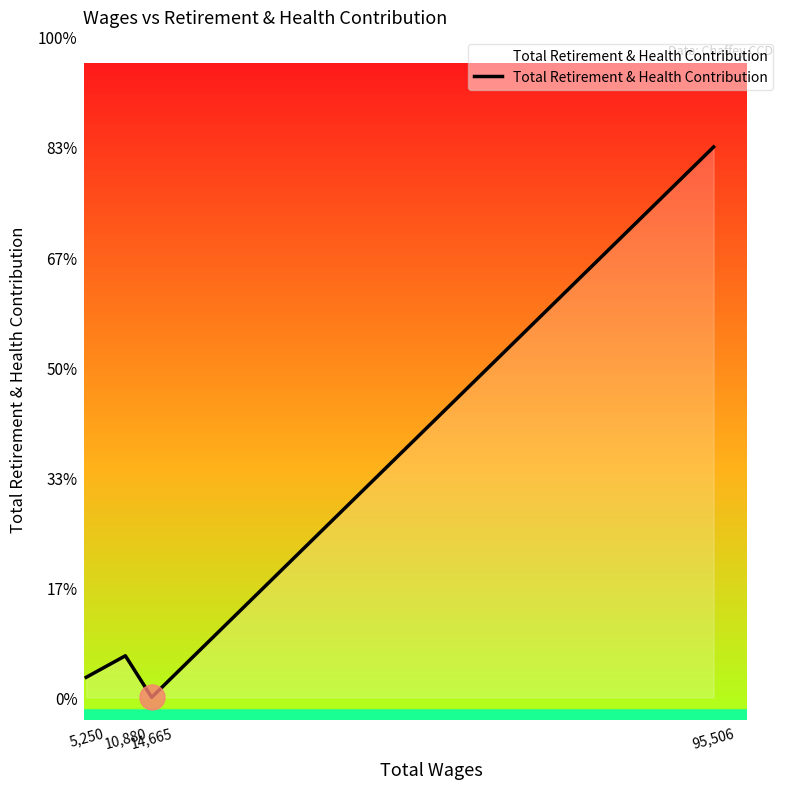

At which category does the data reach its first local peak?

10,880